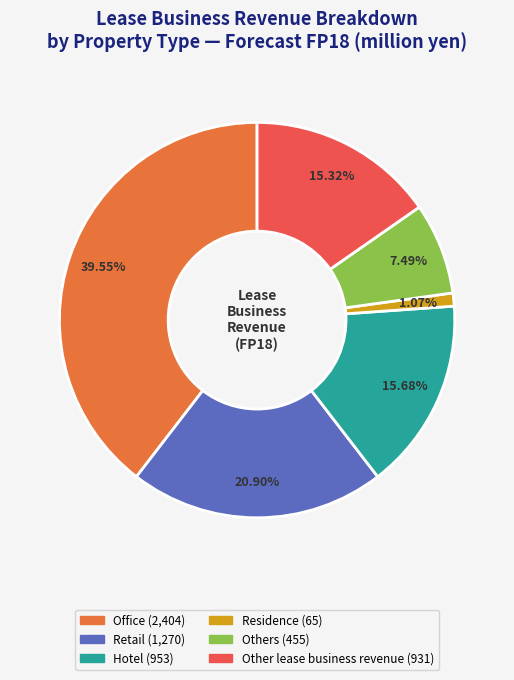

Does any single category account for the majority?

No